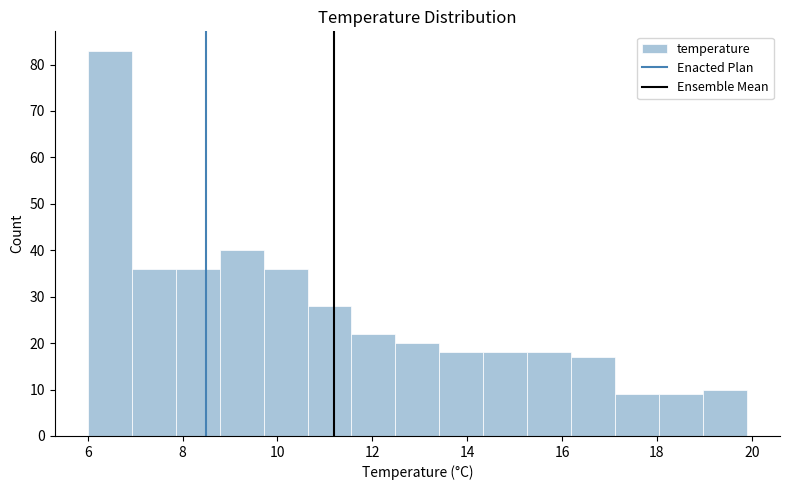

Reading left to right, transcribe this chart: for each bar, give the range it covers on the x-axis and its height. Neither the bar edges nor the heights are printed on the chart, so give them approximately, as read against the axes.

6.0 to 7.0: 83
7.0 to 7.8: 36
7.8 to 8.8: 36
8.8 to 9.8: 40
9.8 to 10.6: 36
10.6 to 11.6: 28
11.6 to 12.4: 22
12.4 to 13.4: 20
13.4 to 14.4: 18
14.4 to 15.2: 18
15.2 to 16.2: 18
16.2 to 17.2: 17
17.2 to 18.0: 9
18.0 to 19.0: 9
19.0 to 20.0: 10